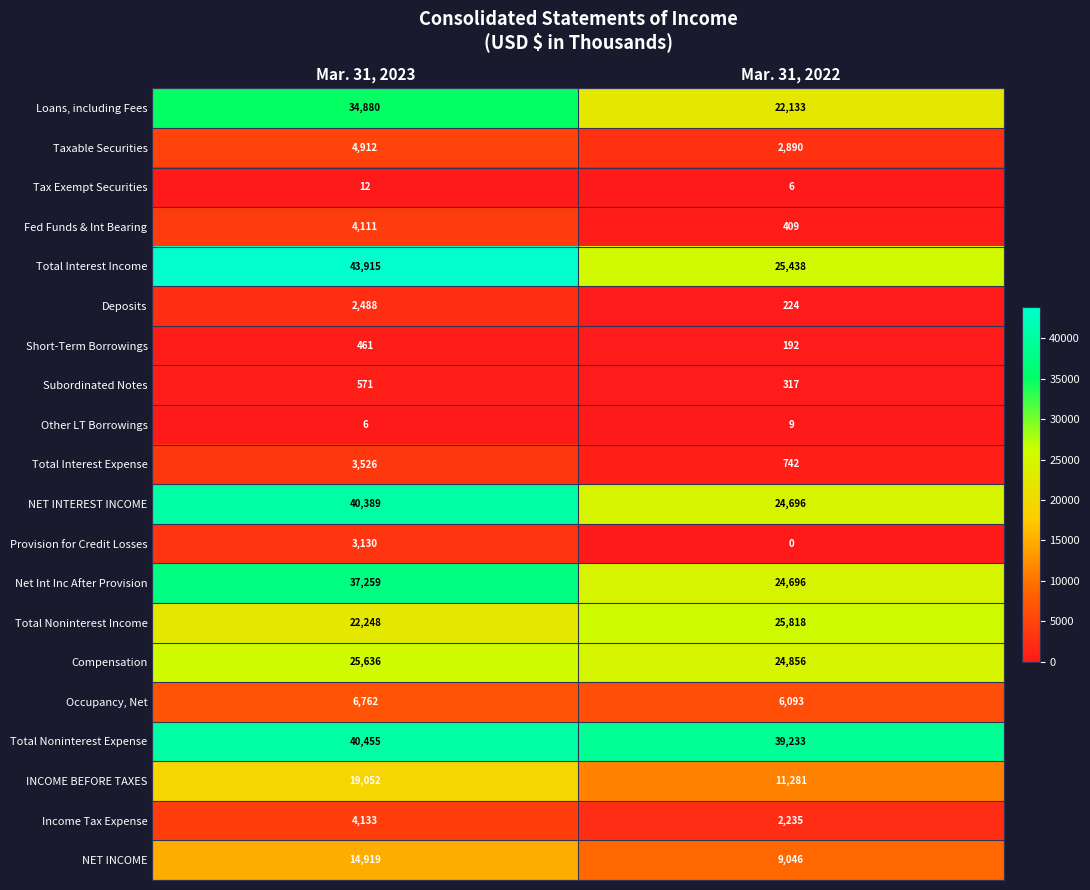

Which series has the widest spread of values?

Total Interest Income